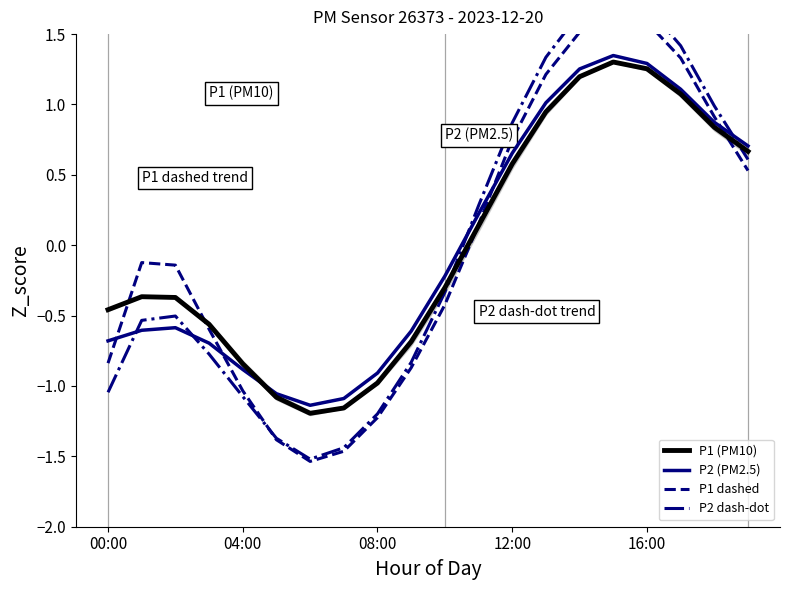

Rank the series at 5 from highest to lowest value.

P2 (PM2.5), P1 (PM10), P2 dash-dot, P1 dashed